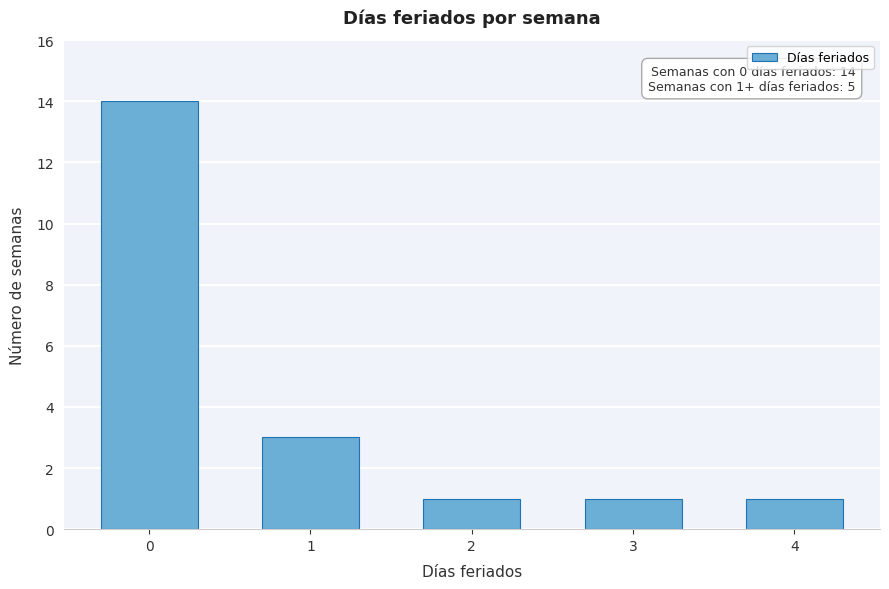

Reading left to right, what are all the values shown in this chart?

0=14	1=3	2=1	3=1	4=1